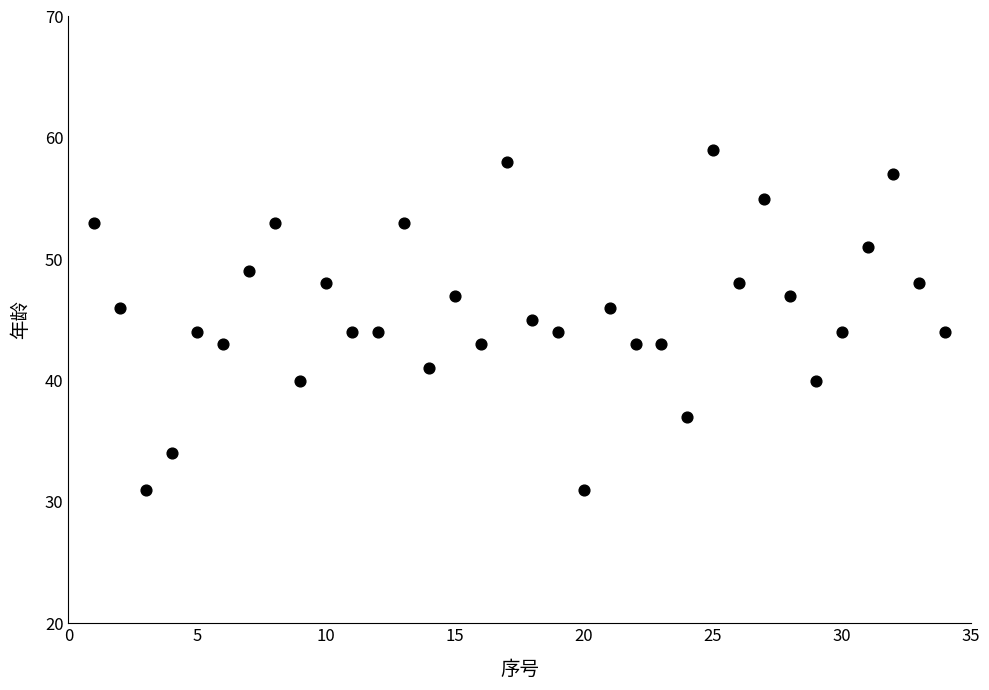

What is the range of Y values (max minus min)?

28